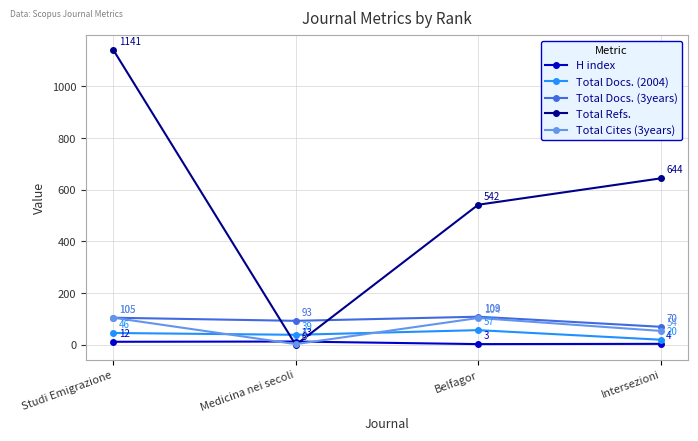

Count the number of data series in this chart.

5